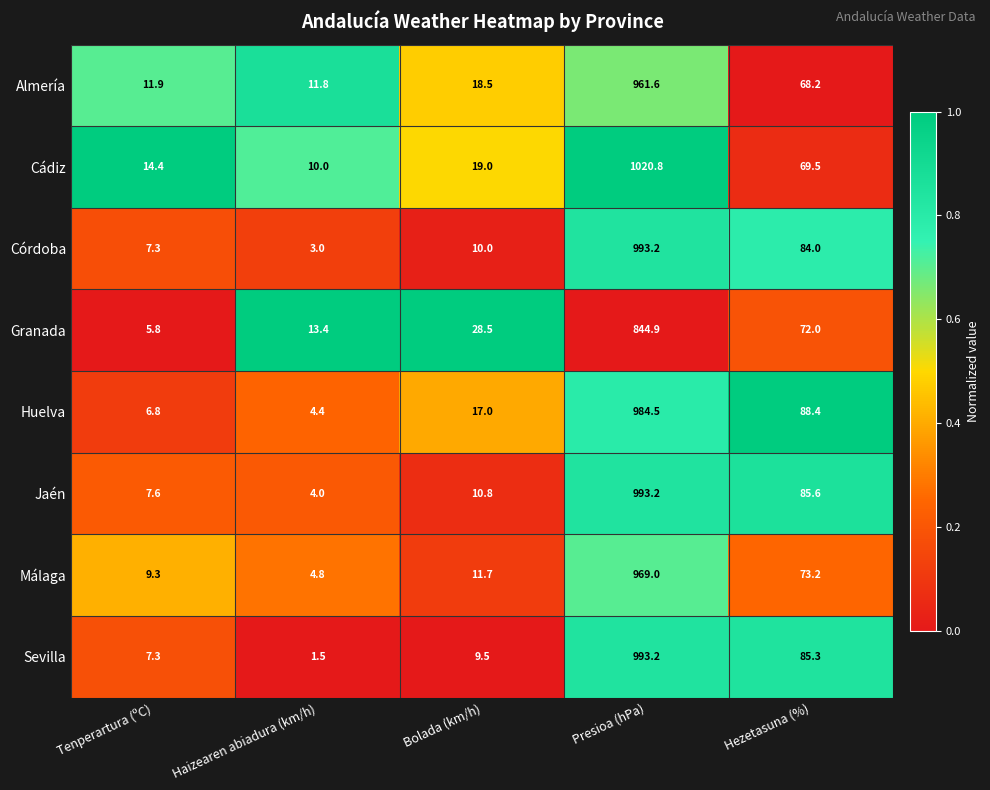

Rank the categories by Córdoba value from lowest to highest.

Haizearen abiadura (km/h), Tenperartura (ºC), Bolada (km/h), Hezetasuna (%), Presioa (hPa)